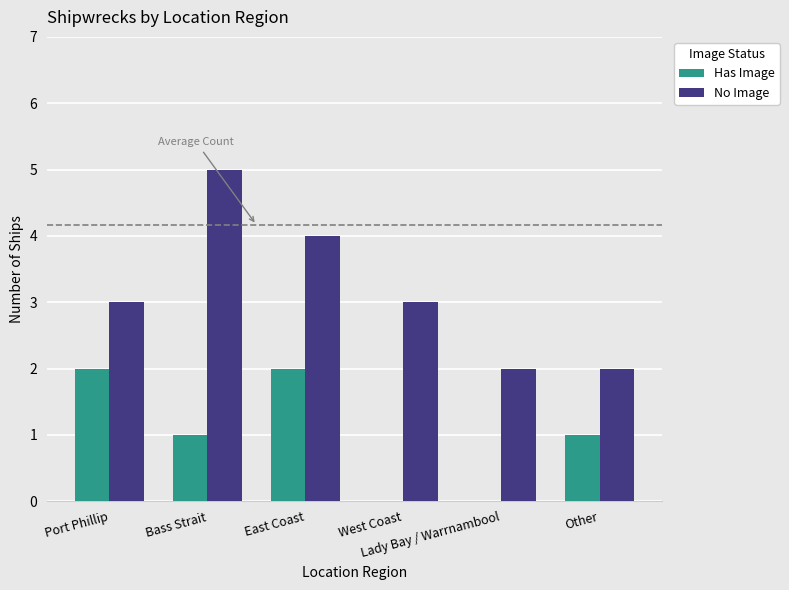

Reading left to right, what are all the values shown in this chart?

Has Image: Port Phillip=2	Bass Strait=1	East Coast=2	West Coast=0	Lady Bay / Warrnambool=0	Other=1
No Image: Port Phillip=3	Bass Strait=5	East Coast=4	West Coast=3	Lady Bay / Warrnambool=2	Other=2